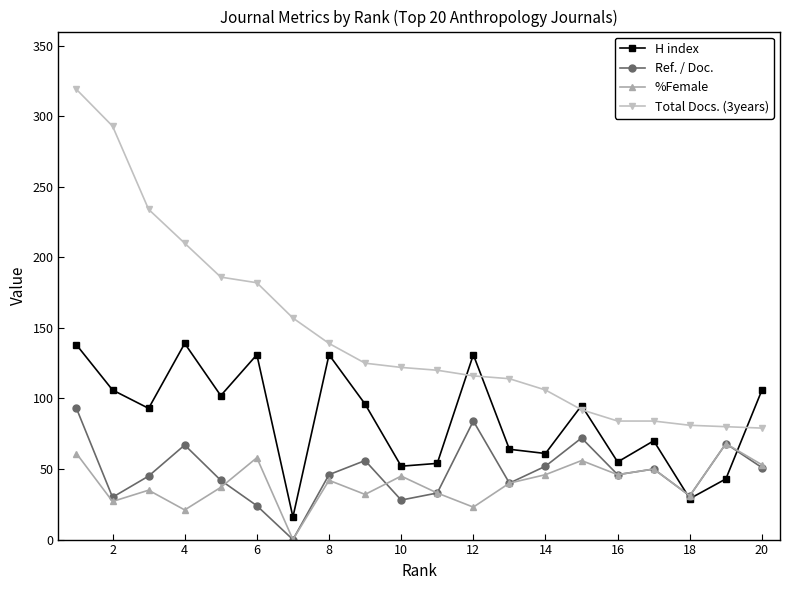

True or false: Ref. / Doc. has more than 2 points higher than both neighbors.

True